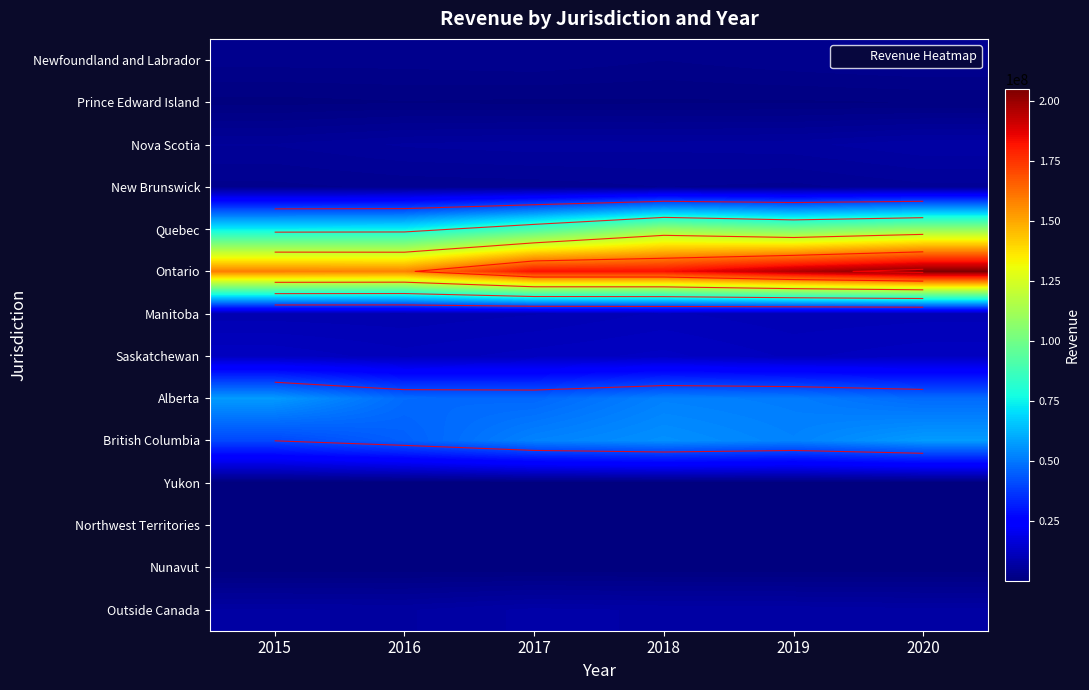

Which label corresponds to the smallest value in the chart?

2015